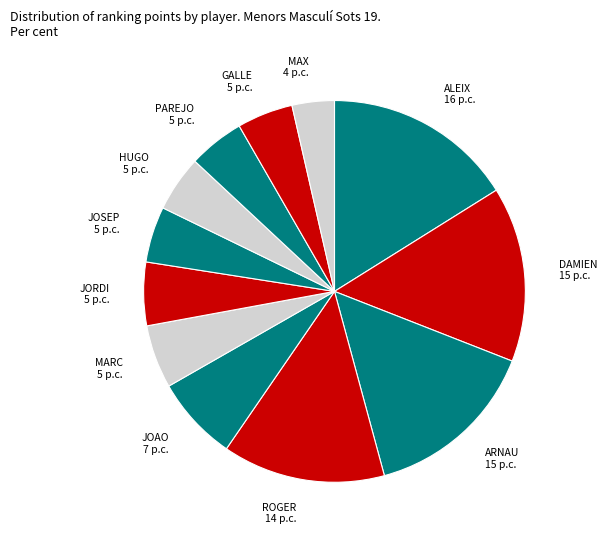

Approximately how many times larger is the value at ALEIX compared to JORDI?

3.0